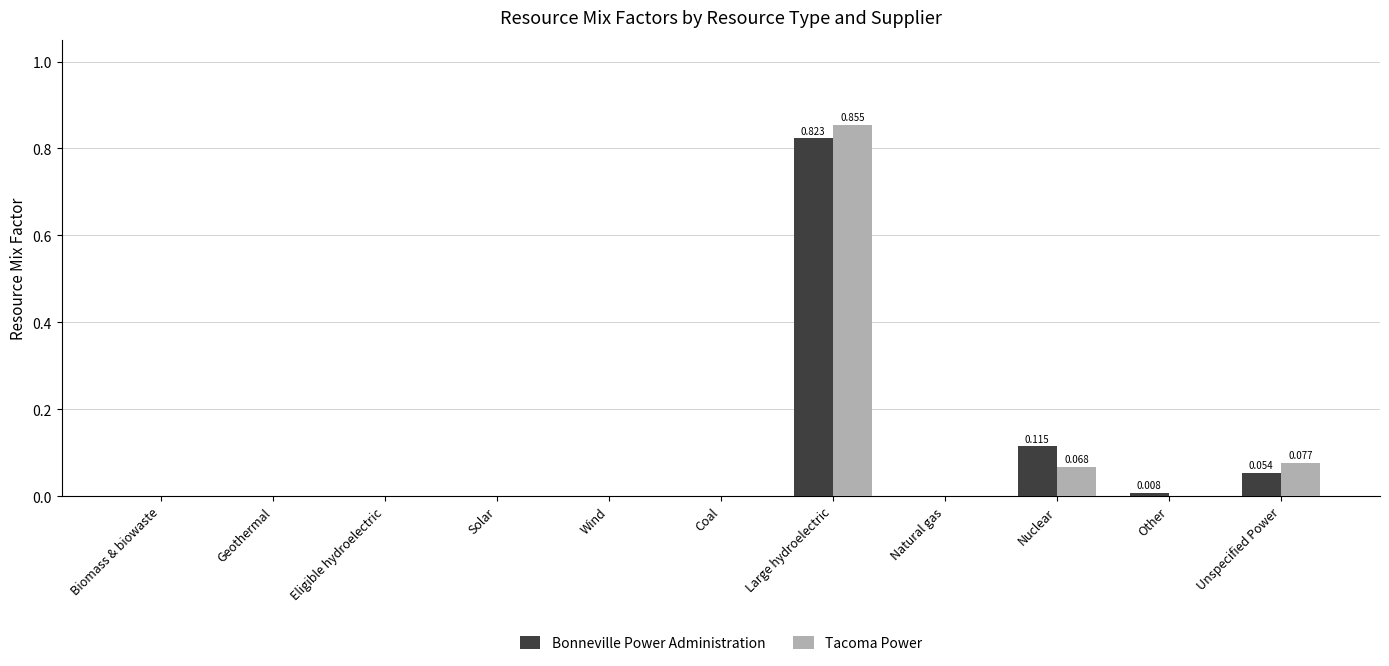

Is it true that Tacoma Power equals 0.5 at Wind?

False